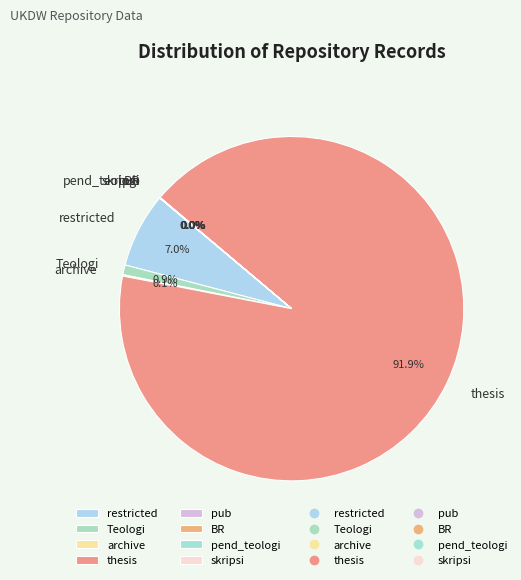

Which category has the biggest portion of the pie?

thesis